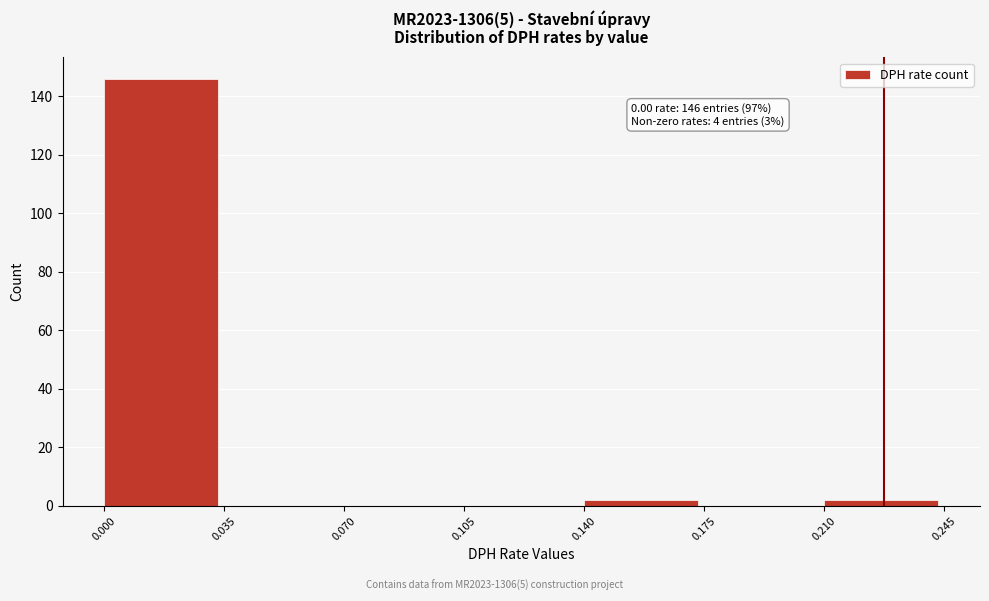

Over which range of the x-axis is the bar tallest?

0.000 to 0.035